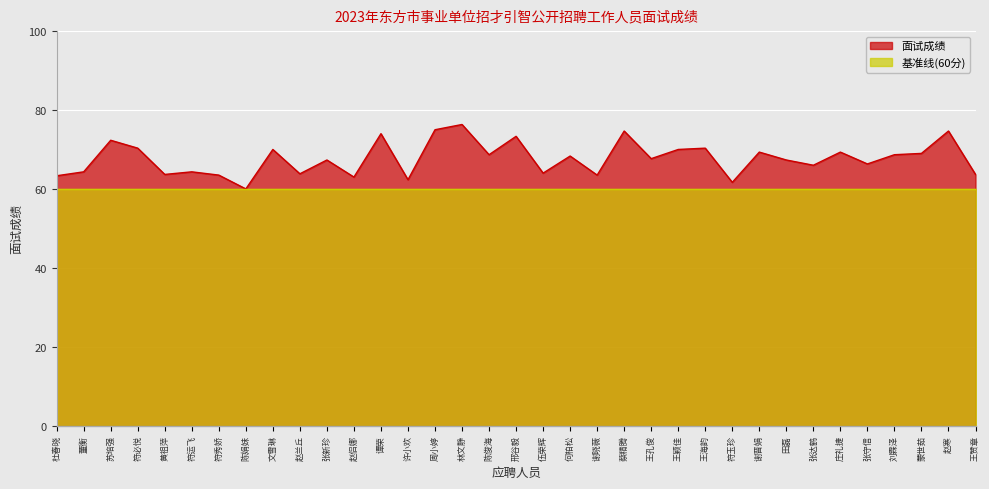

Is it true that the value at 陈俊海 is 96.9?

False